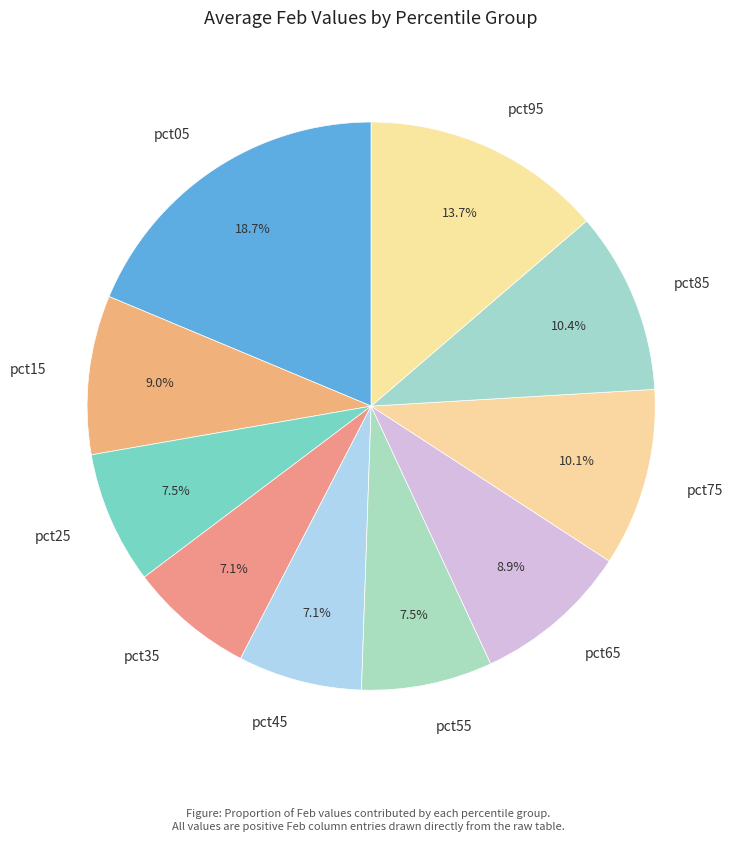

How much of the chart is everything except pct35?

92.9%